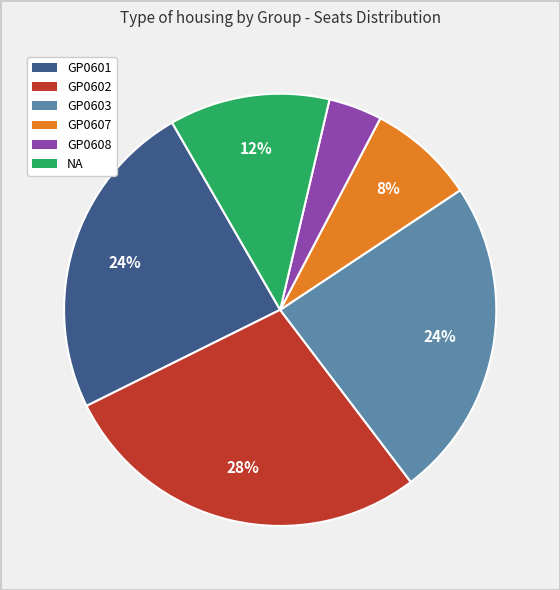

Is NA the majority of the pie?

No